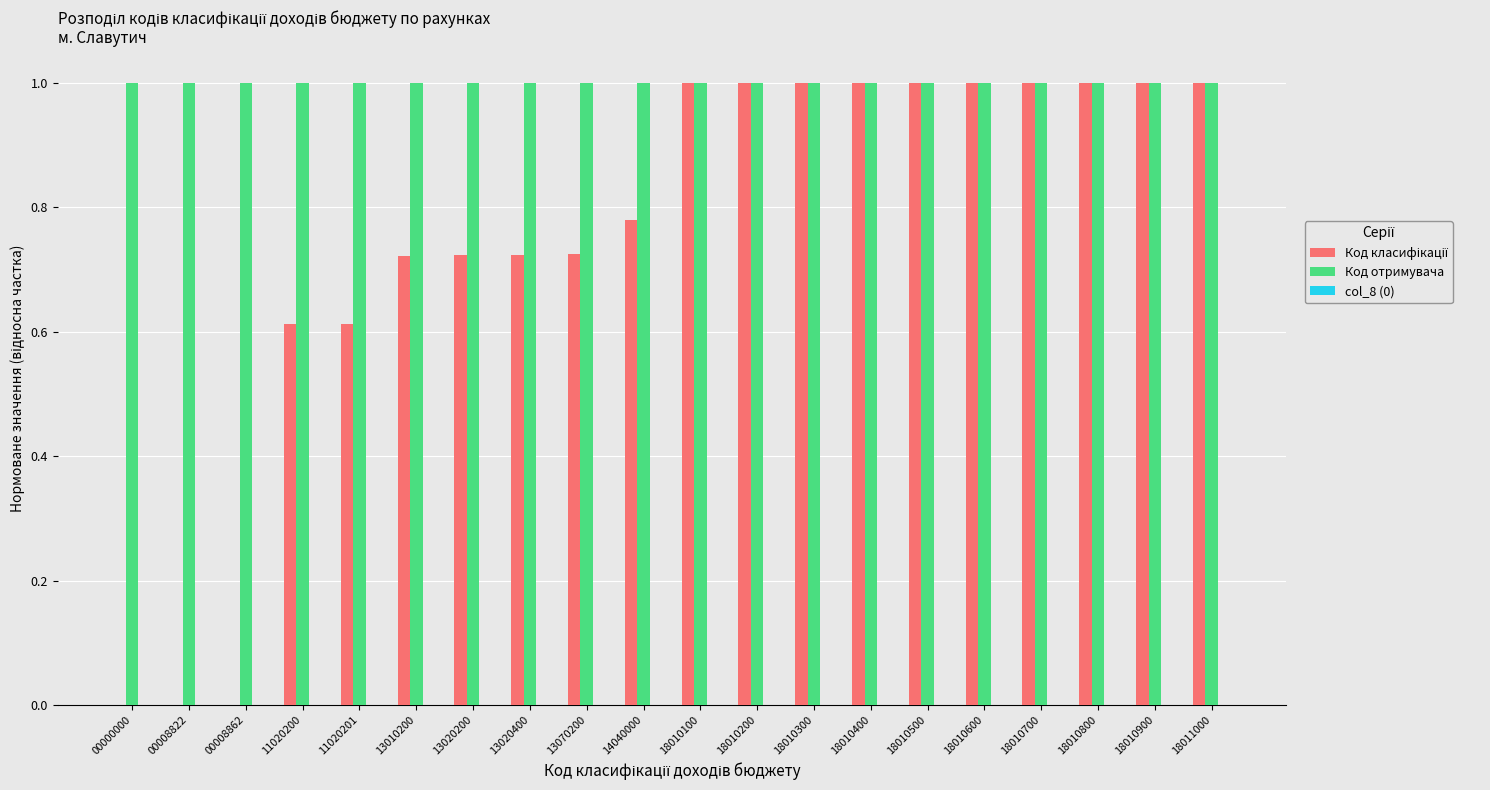

The value of Код отримувача at 18010600 is 1.0. True or false?

True